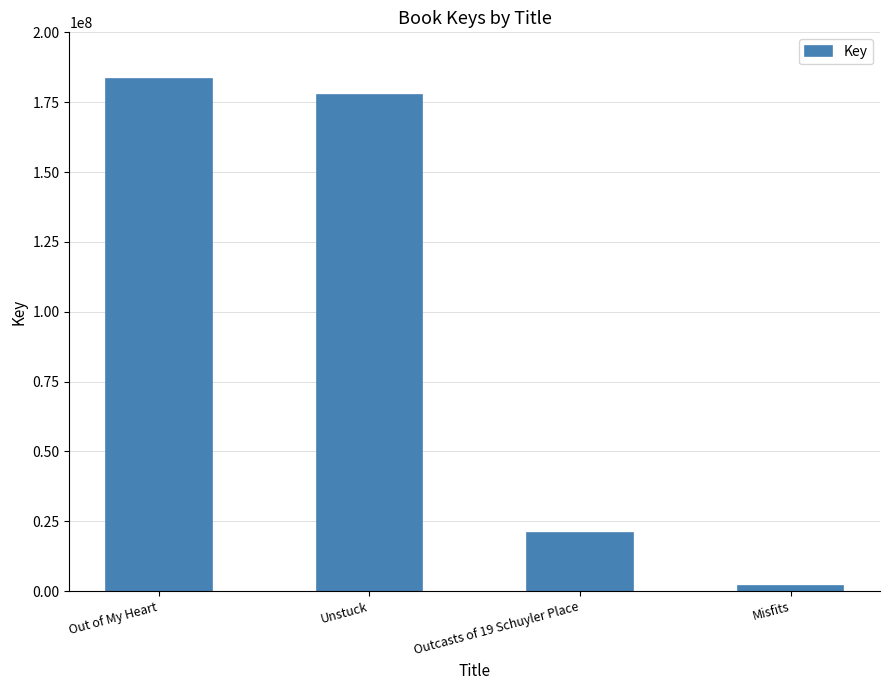

Approximately how many times larger is the value at Outcasts of 19 Schuyler Place compared to Unstuck?

0.1